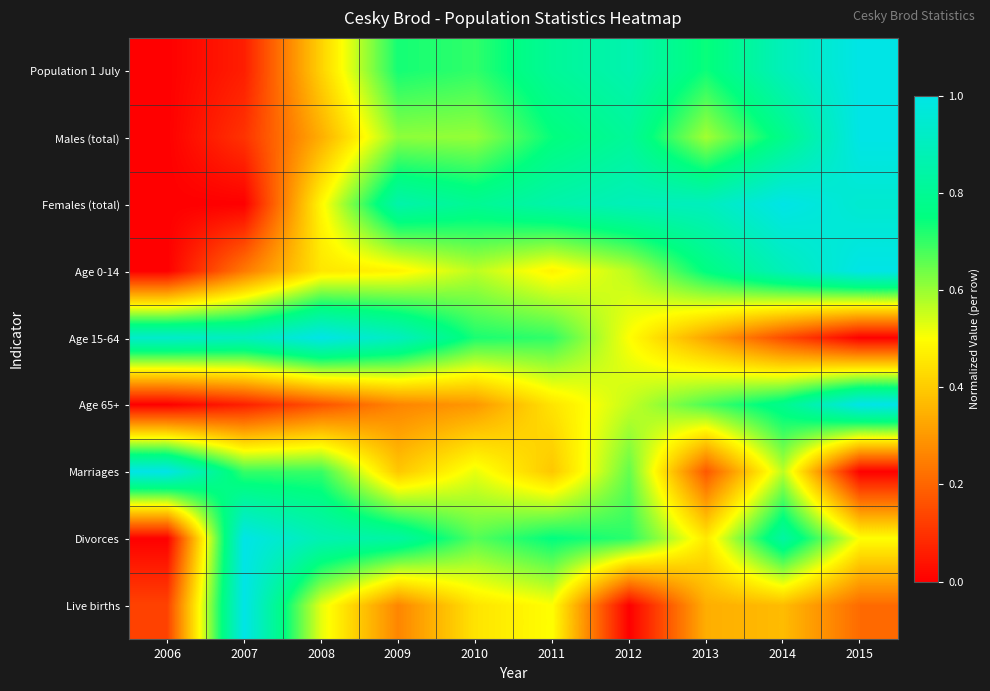

What is the total value across all series at 2015?

5.7